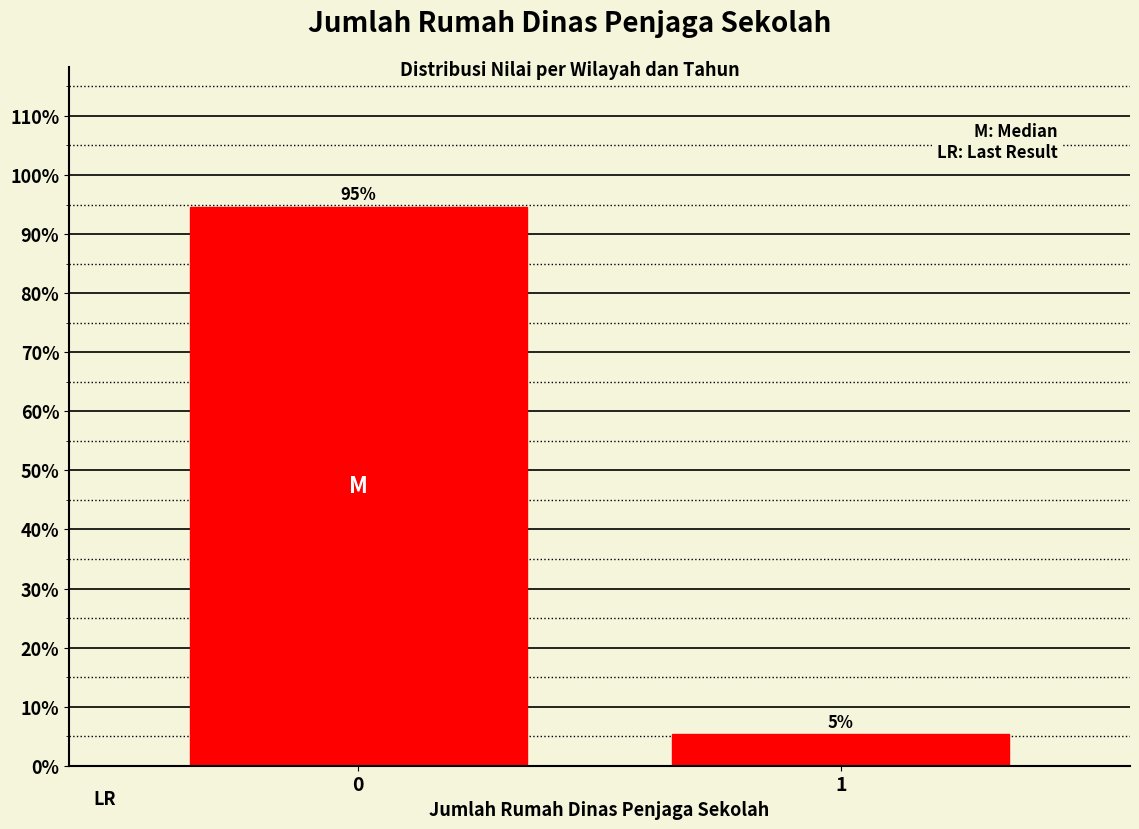

What is the value of the 2nd bar from the left?

5.4